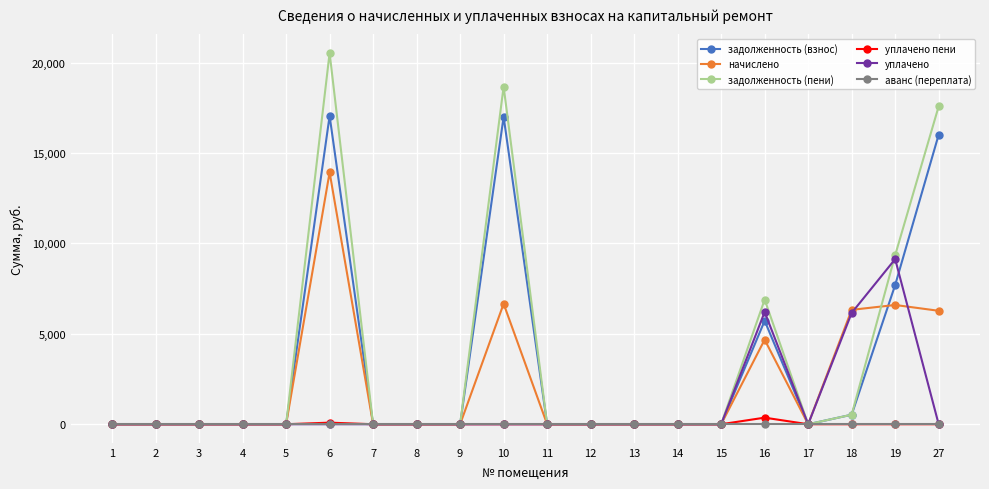

What is the greatest value displayed?

20531.7